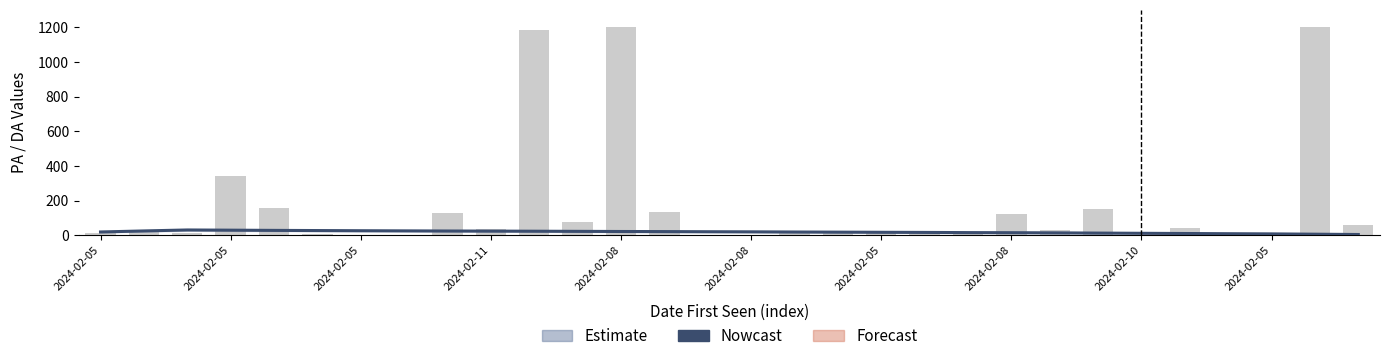

Reading right to left, what are all the values shown in this chart?

Nowcast: 4.4	6.2	8.0	9.0	10.2	11.4	12.6	14.0	14.8	15.4	16.4	17.2	18.0	18.8	19.8	20.4	21.2	21.8	22.6	23.4	24.0	24.6	25.4	26.2	27.2	28.2	29.4	30.6	25.0	19.0
Outbound Links from Page: 57.0	1200.0	7.0	6.0	41.0	3.0	151.0	28.0	120.0	10.0	9.0	18.0	25.0	25.0	2.0	3.0	137.0	1200.0	77.0	1186.0	35.0	131.0	2.0	3.0	8.0	159.0	342.0	12.0	17.0	14.0